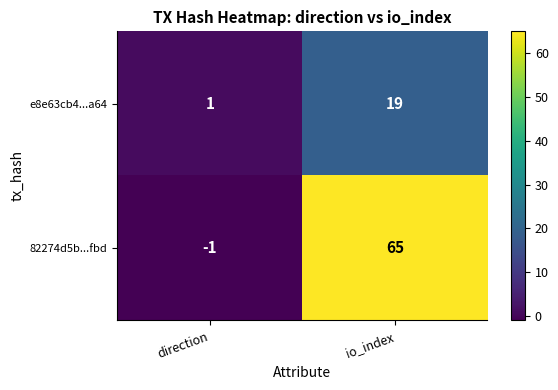

Is it true that e8e63cb4...a64 equals 19 at io_index?

True